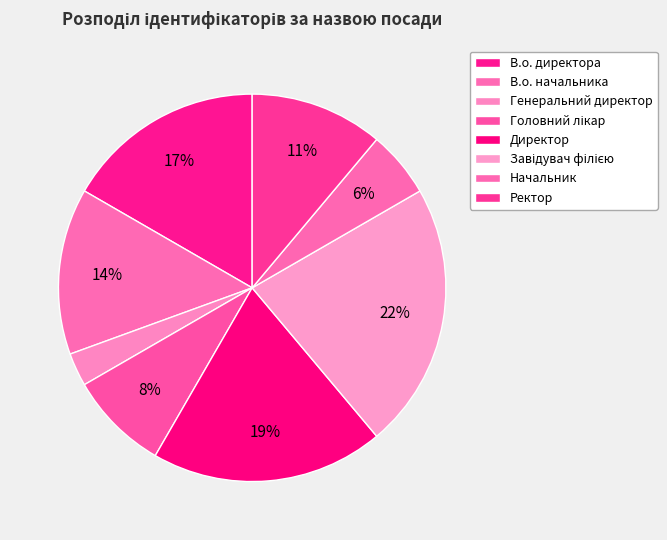

To the nearest percent, what is the difference between the largest and smallest slice percentages?

19%